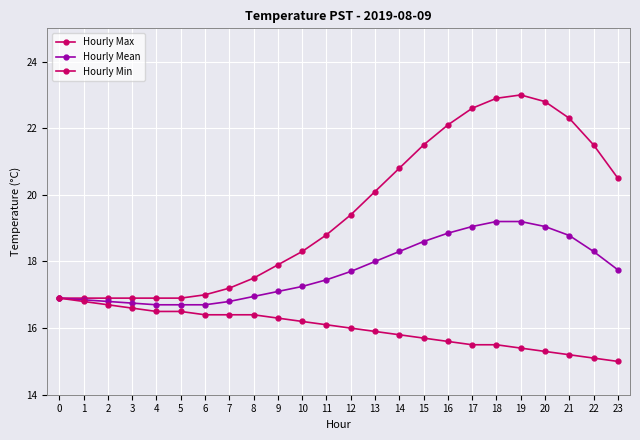

Which has a higher value, 10 or 5?

10